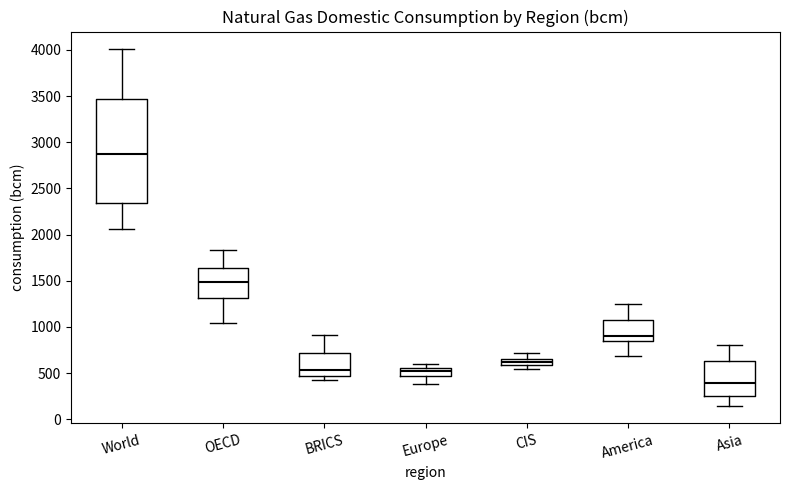

Where is the upper edge of the box for World on the y-axis? The values are not printed on the chart, so give them approximately, as read against the axis.

3450